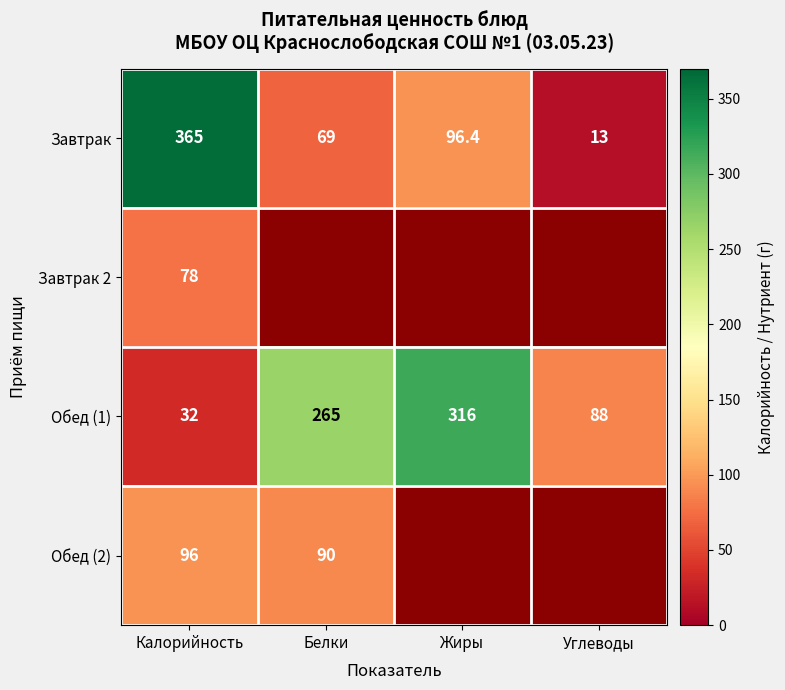

At which label does Обед (1) reach its peak?

Жиры